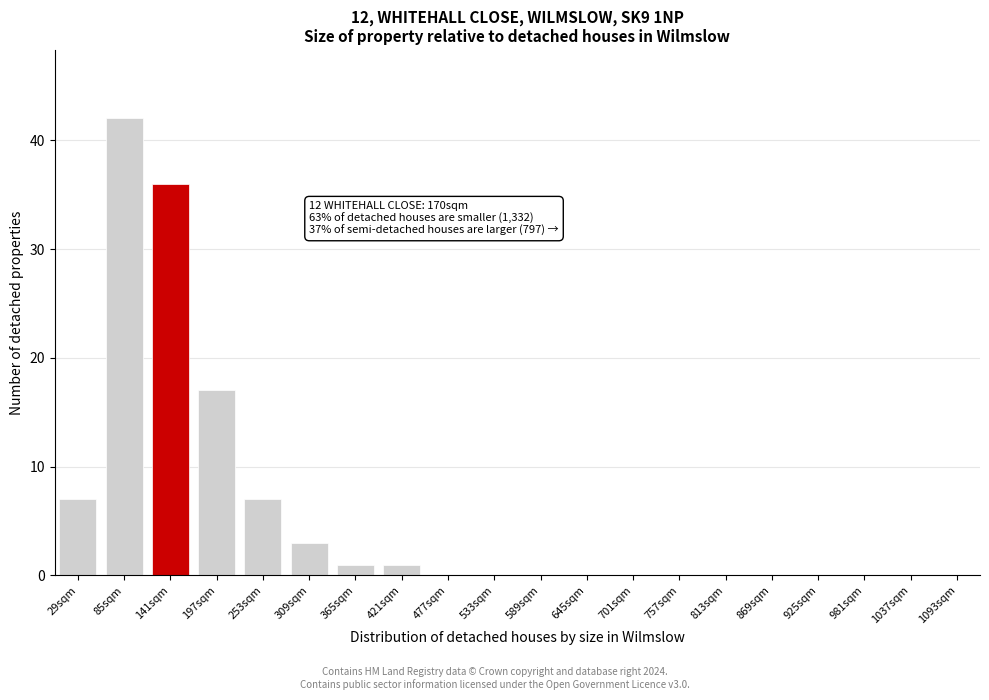

Reading left to right, what are all the values shown in this chart?

29sqm=7	85sqm=42	141sqm=36	197sqm=17	253sqm=7	309sqm=3	365sqm=1	421sqm=1	477sqm=0	533sqm=0	589sqm=0	645sqm=0	701sqm=0	757sqm=0	813sqm=0	869sqm=0	925sqm=0	981sqm=0	1037sqm=0	1093sqm=0